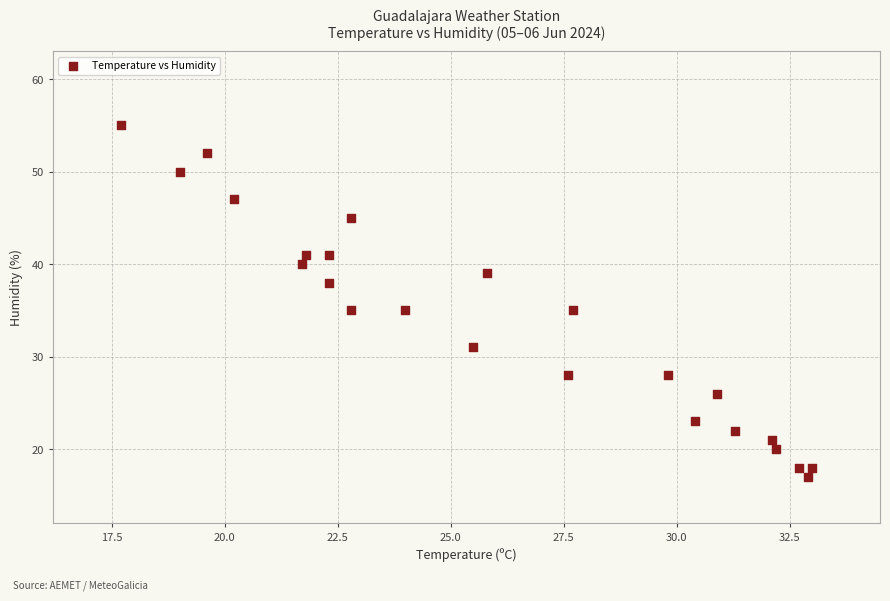

What is the range of Y values (max minus min)?

38